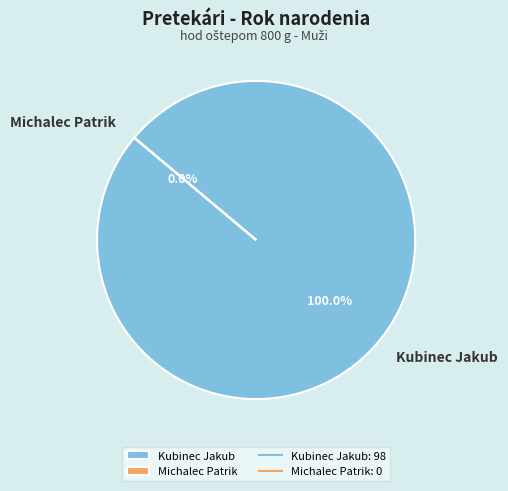

Is it true that Michalec Patrik is 0% of the pie?

True